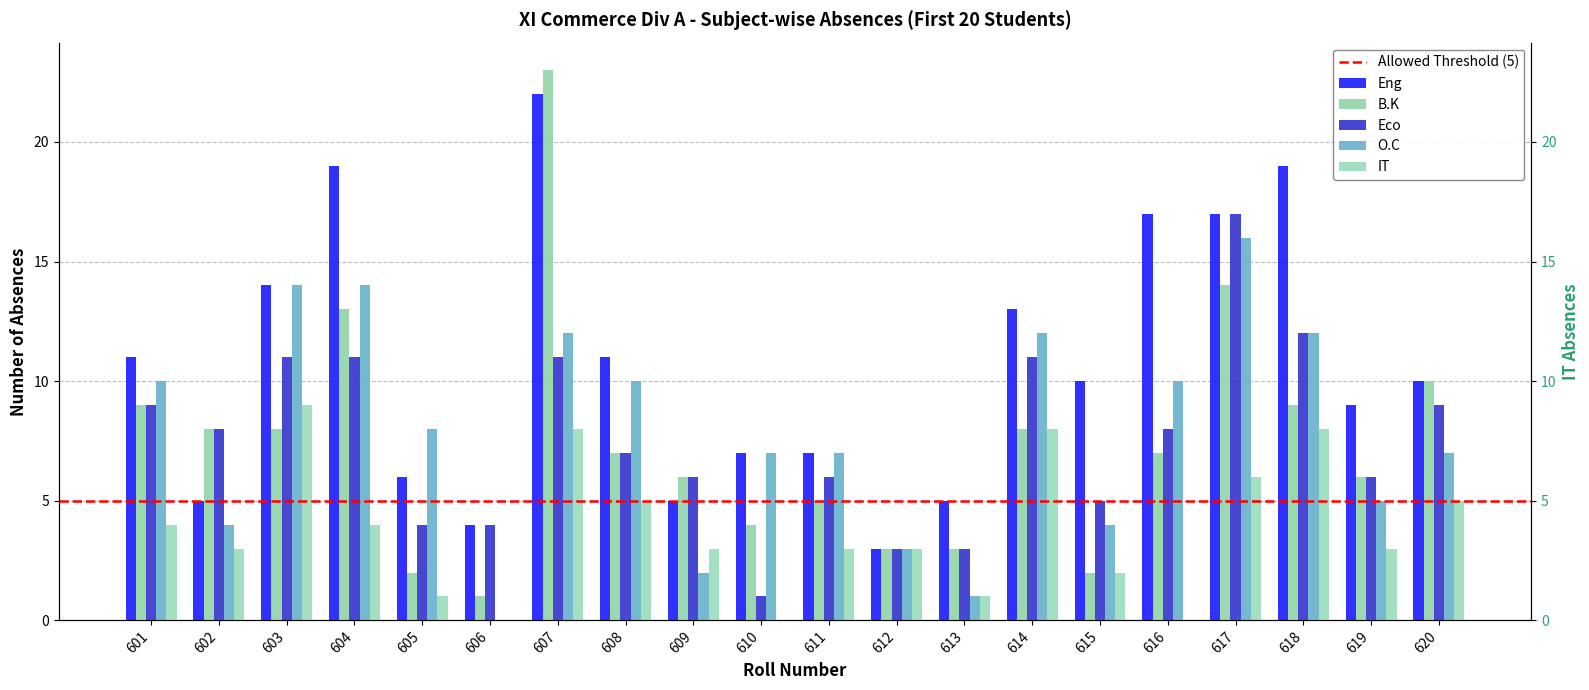

How many values in the Eco series are below 8?

10